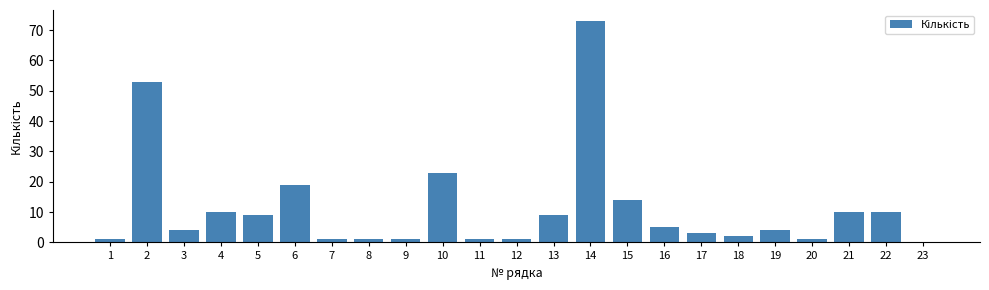

Reading right to left, list all the values displayed in this chart.

23=0	22=10	21=10	20=1	19=4	18=2	17=3	16=5	15=14	14=73	13=9	12=1	11=1	10=23	9=1	8=1	7=1	6=19	5=9	4=10	3=4	2=53	1=1